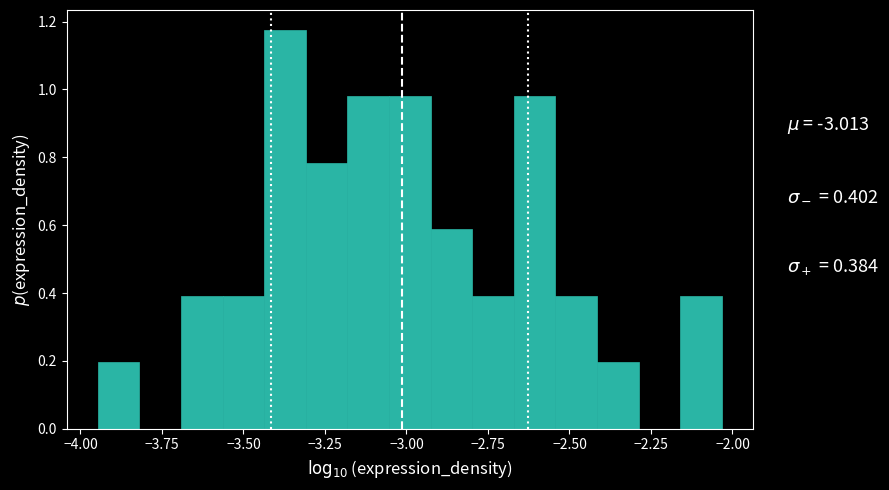

Around what value on the x-axis is the tallest bar? Give the approximate position of its centre, as read against the axis.

-3.35